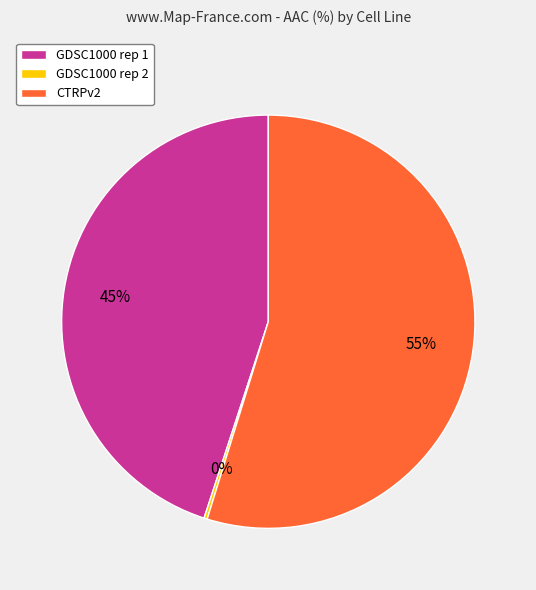

To the nearest percent, what is the difference between the largest and smallest slice percentages?

55%